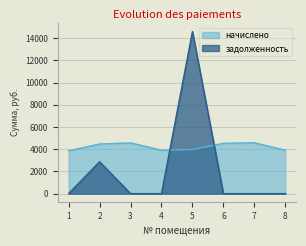

What is the sum of the начислено values at 8 and 1?

7774.9